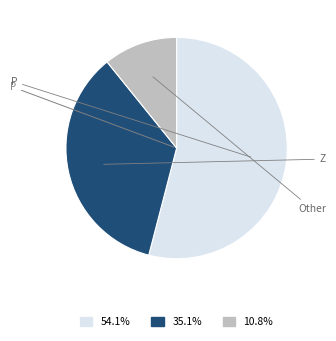

Is there a majority slice in this chart?

Yes